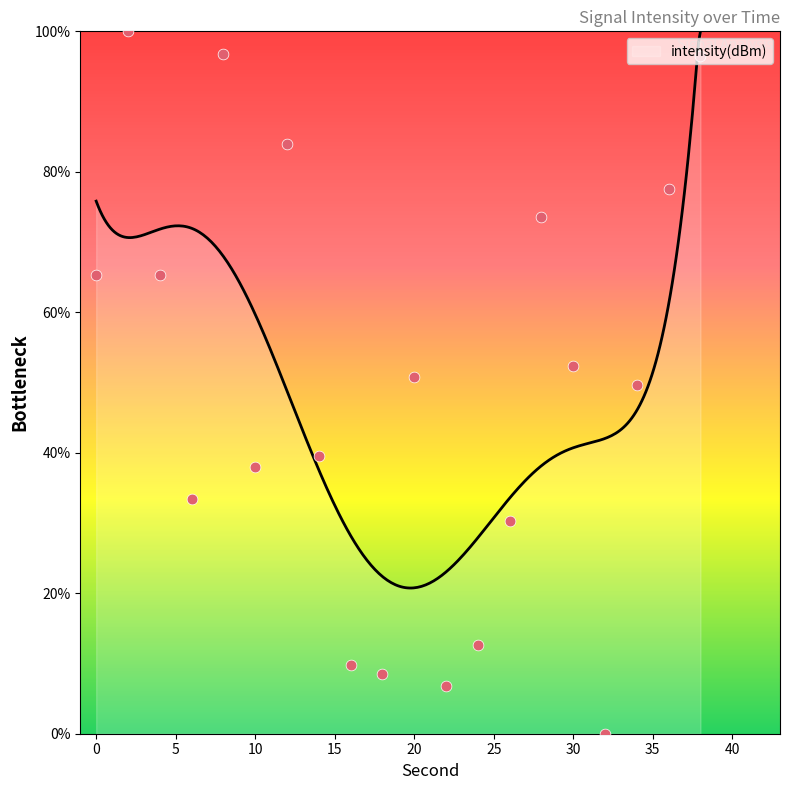

What is the ratio of the value at 12 to the value at 0?

1.3